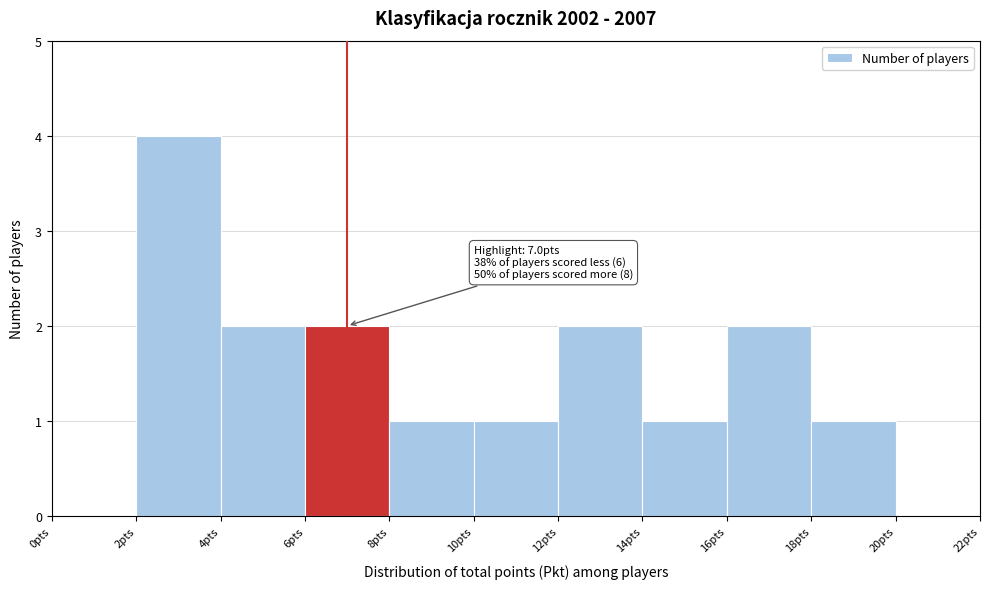

Which range on the x-axis has the tallest bar?

2 to 4